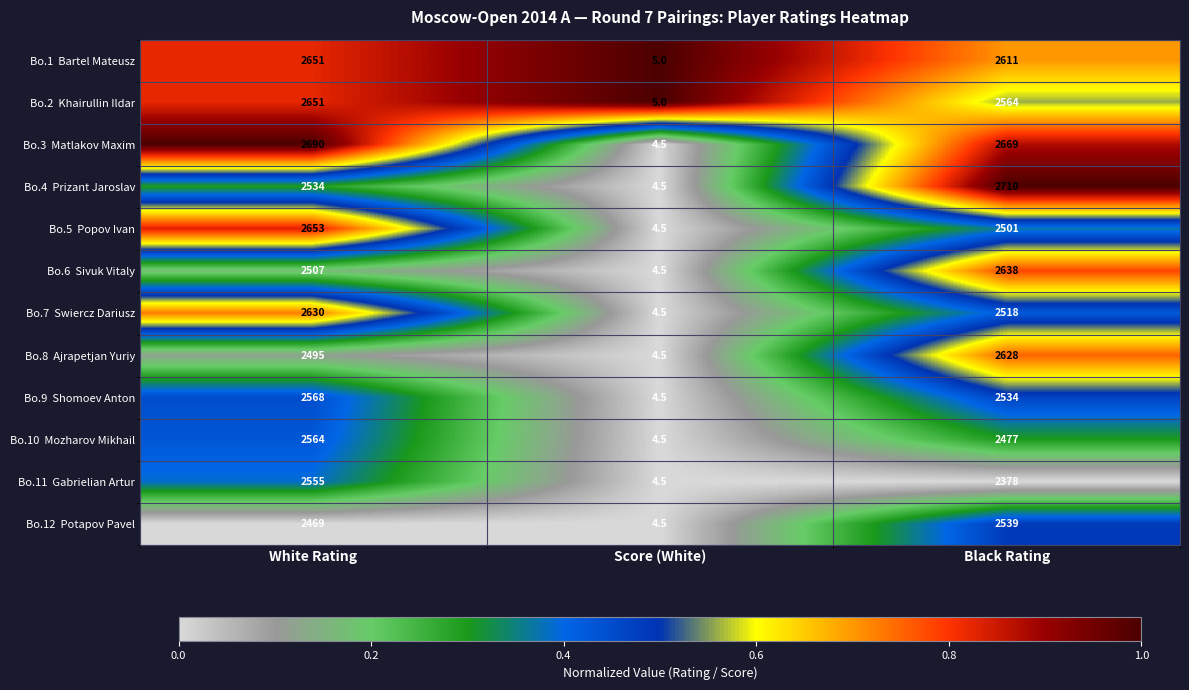

What is the minimum value shown in the chart?

4.5